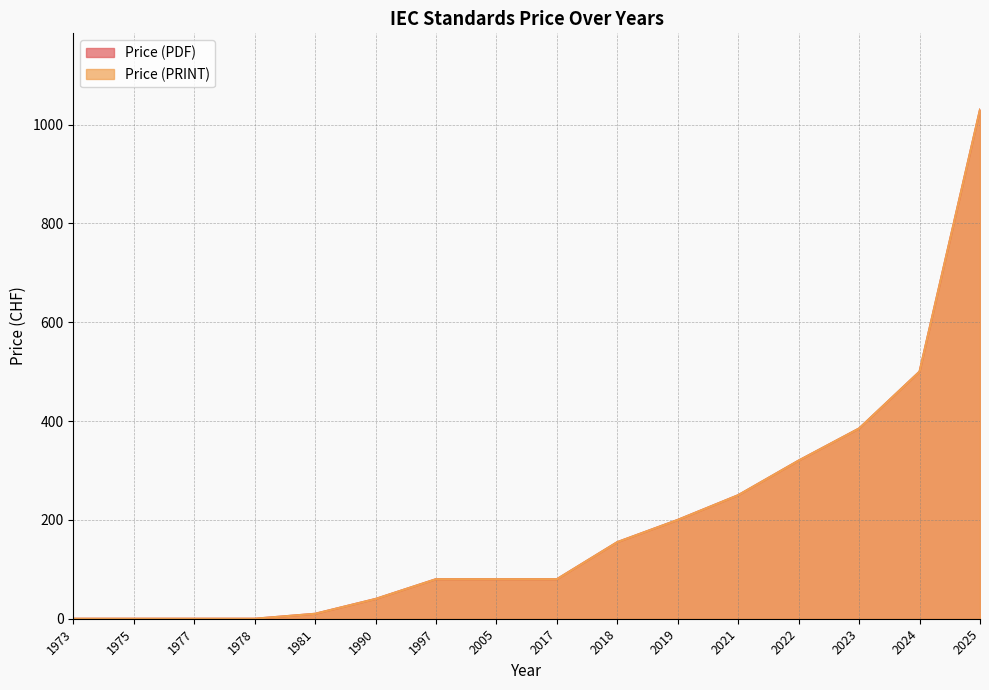

What is the sum of the Price (PDF) values at 2018 and 1997?

235